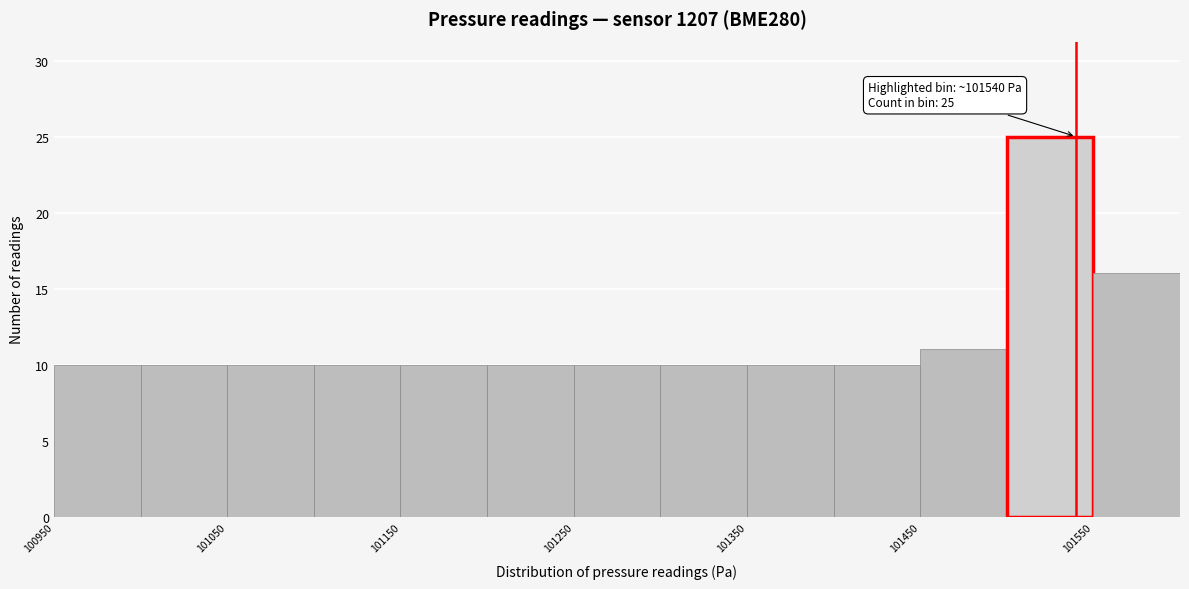

Which range on the x-axis has the tallest bar?

101500 to 101550